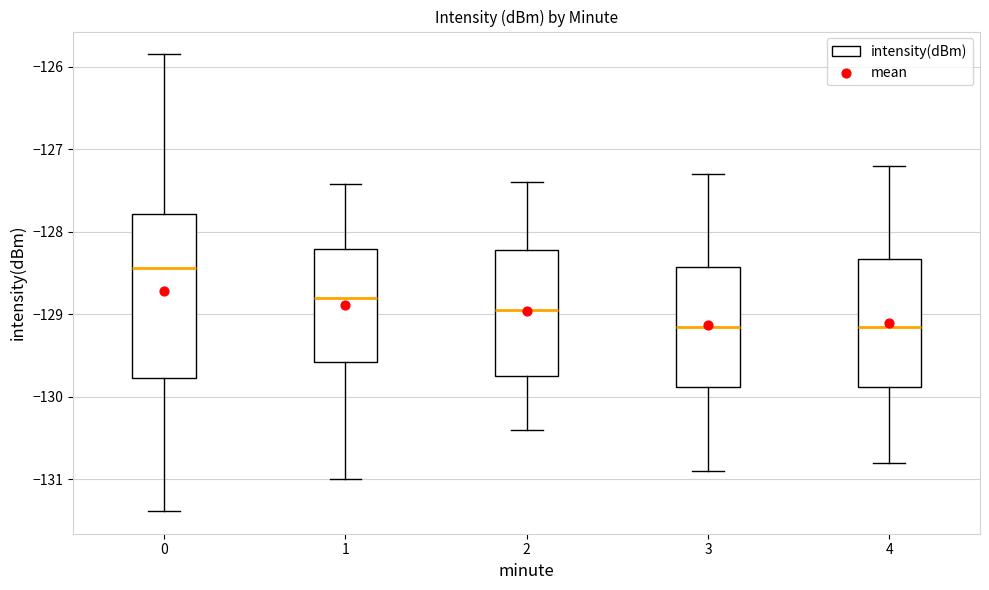

Where does the upper whisker of the box at x = 3 end on the y-axis? The values are not printed on the chart, so give them approximately, as read against the axis.

-127.3